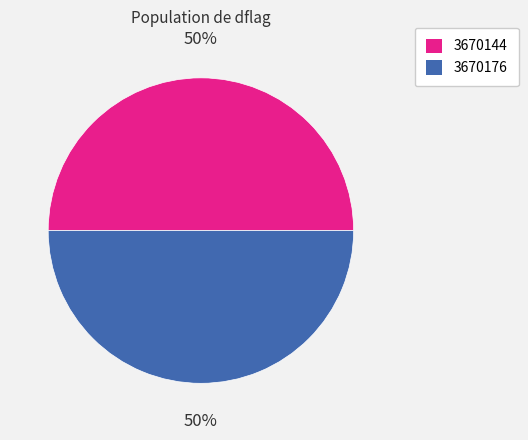

How many slices are in this pie chart?

2